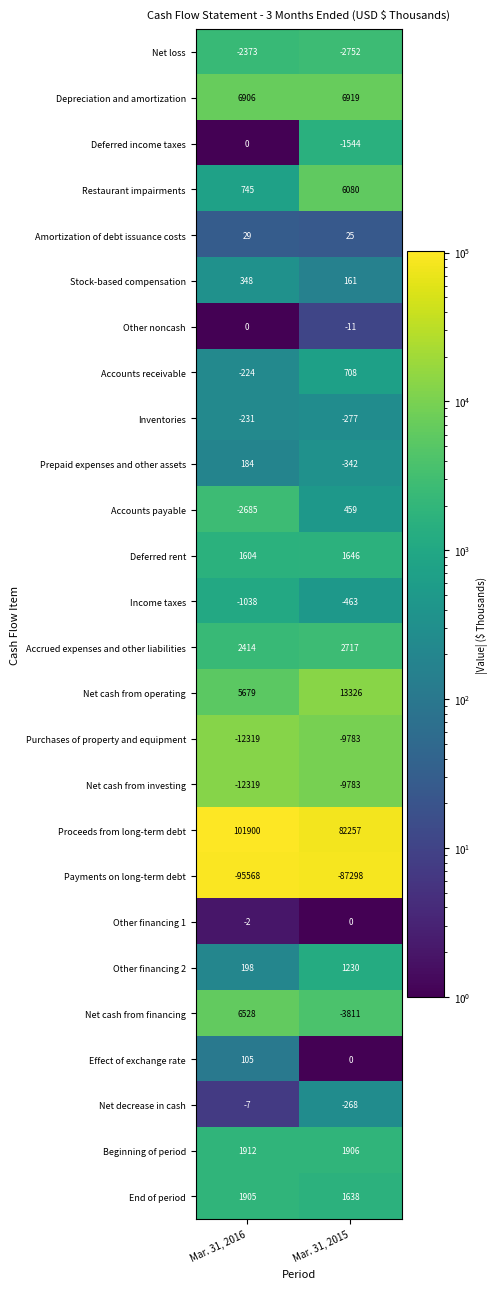

Which series has the largest range (max minus min)?

Proceeds from long-term debt